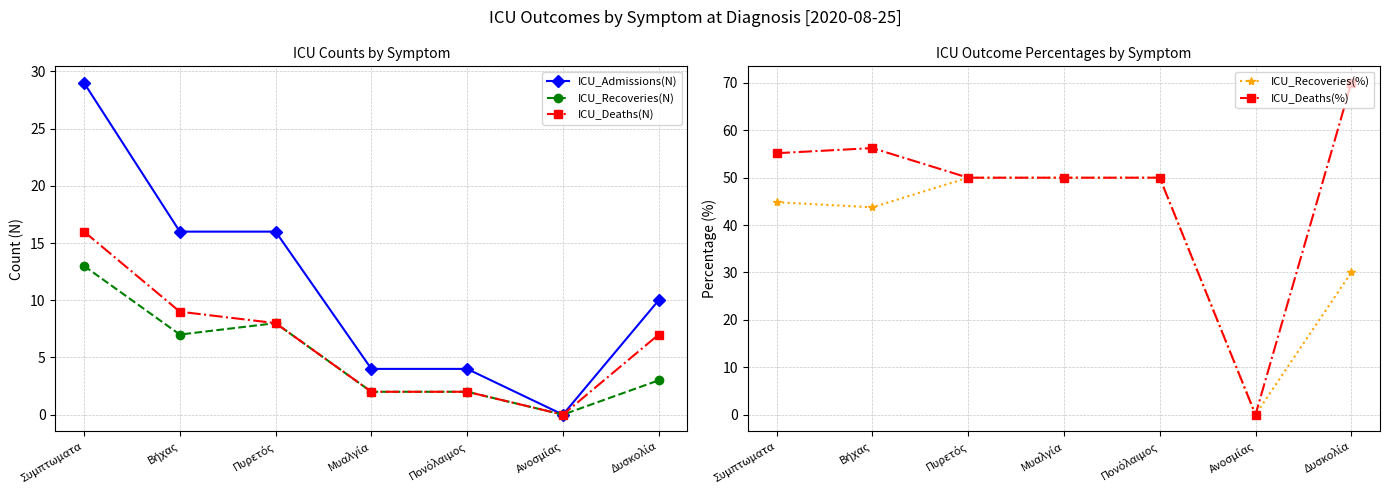

At how many categories does at least one series exceed 62?

1